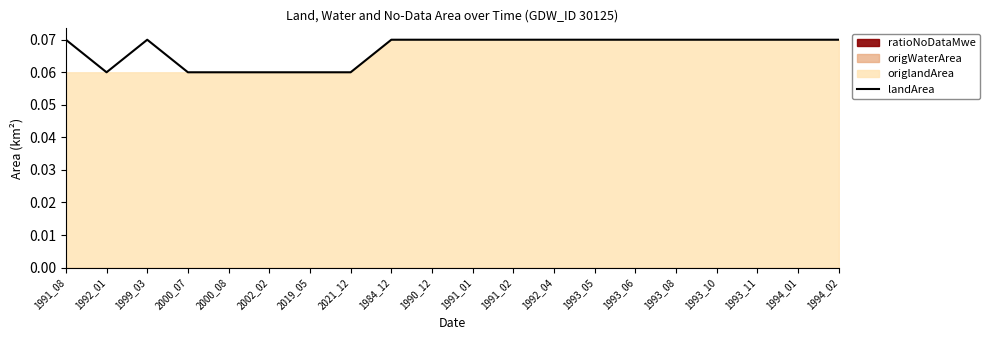

What value does the data have at 1984_12?

0.1